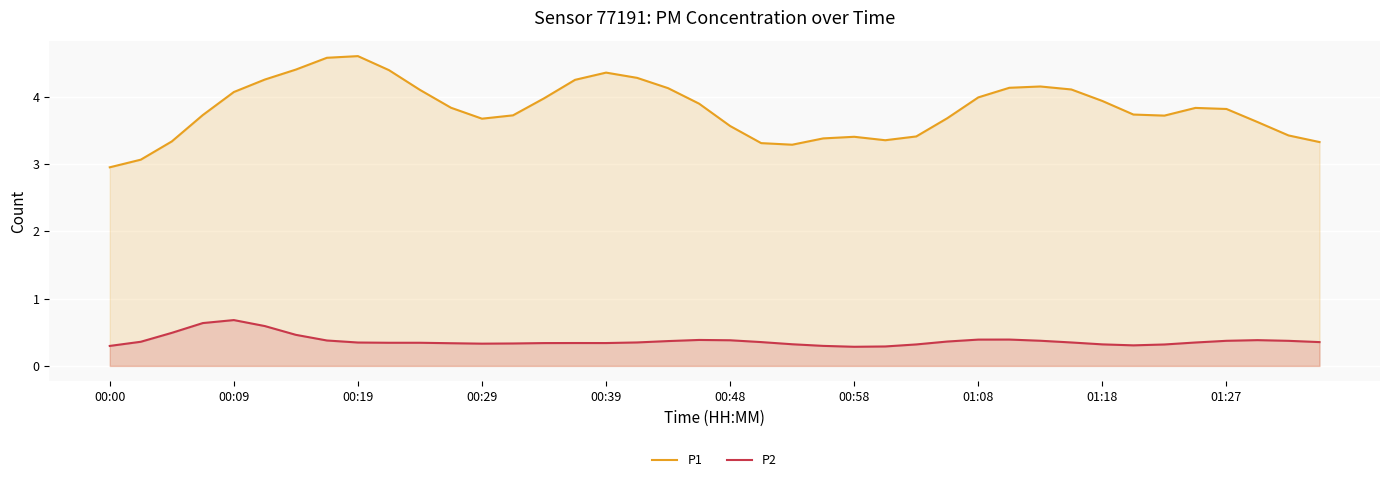

At which label is P1 closest to 3?

00:00